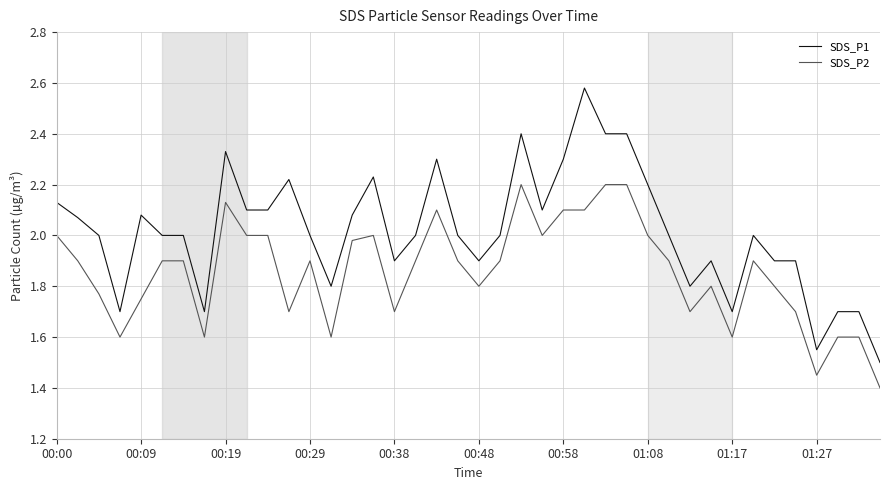

List the series in order of their overall mean, highest first.

SDS_P1, SDS_P2